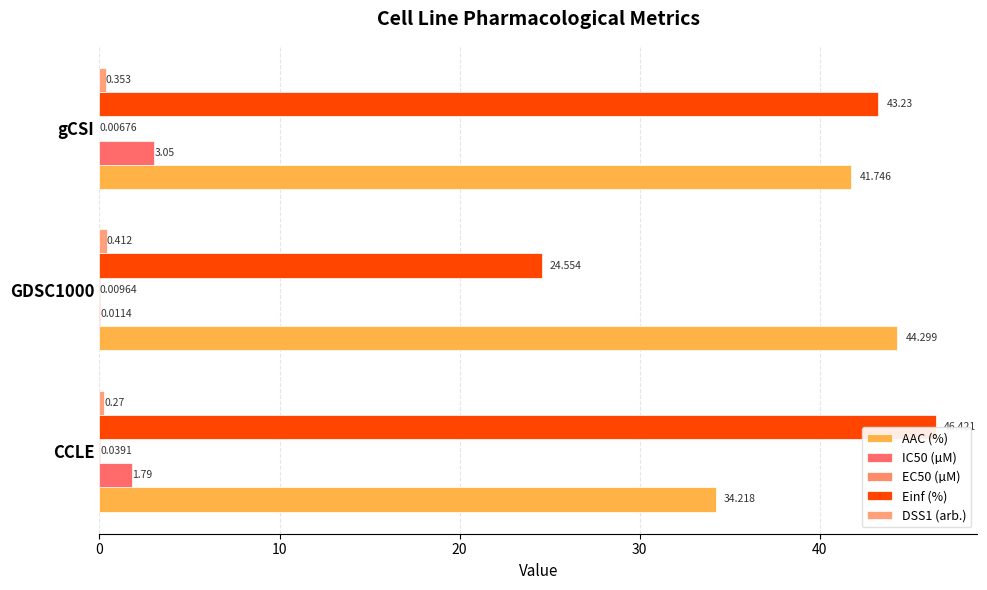

How many categories are shown in the chart?

3